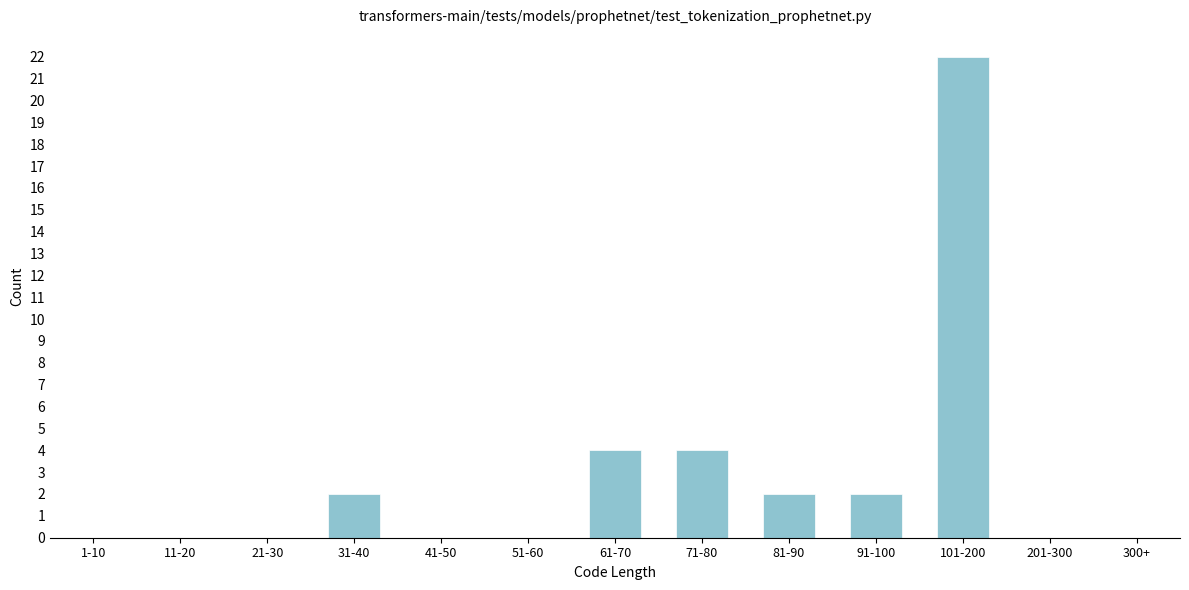

True or false: the data shows 13 at 51-60.

False